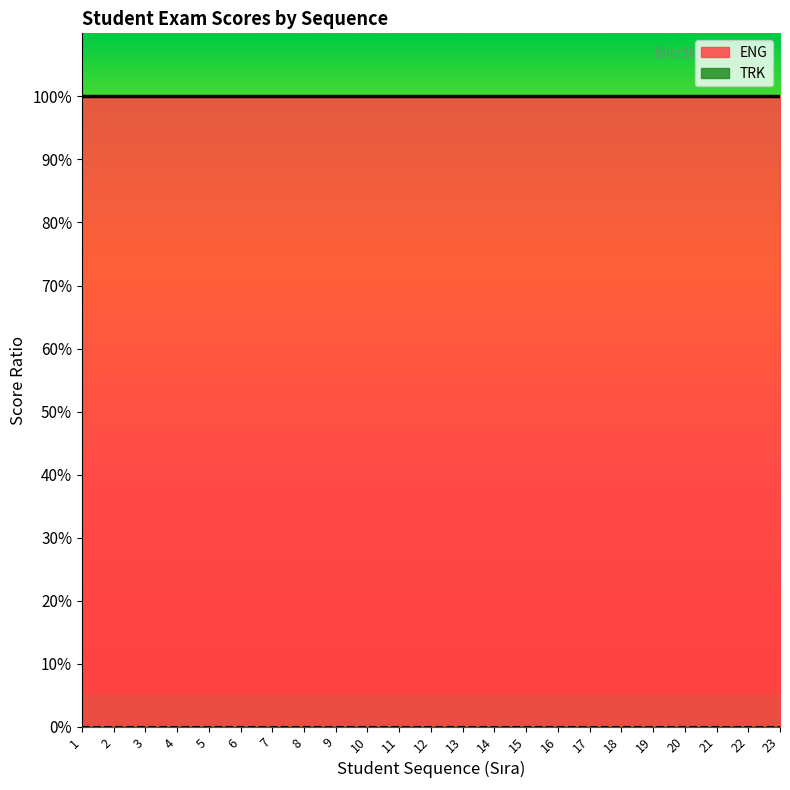

Reading left to right, extract all data points from this chart.

ENG: 1=1	2=1	3=1	4=1	5=1	6=1	7=1	8=1	9=1	10=1	11=1	12=1	13=1	14=1	15=1	16=1	17=1	18=1	19=1	20=1	21=1	22=1	23=1
TRK: 1=0	2=0	3=0	4=0	5=0	6=0	7=0	8=0	9=0	10=0	11=0	12=0	13=0	14=0	15=0	16=0	17=0	18=0	19=0	20=0	21=0	22=0	23=0